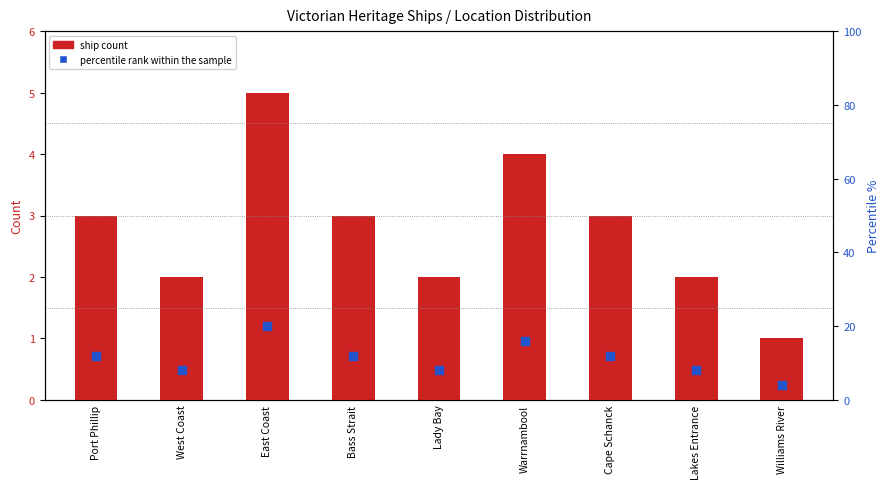

Which series has the largest Y range (max minus min)?

percentile rank within the sample